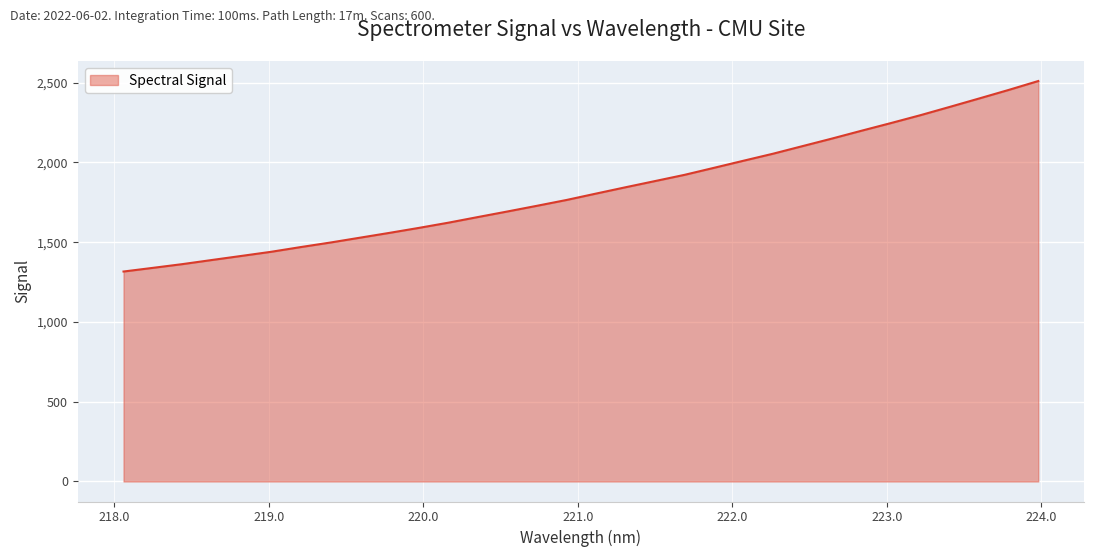

What is the maximum value shown in the chart?

2510.8